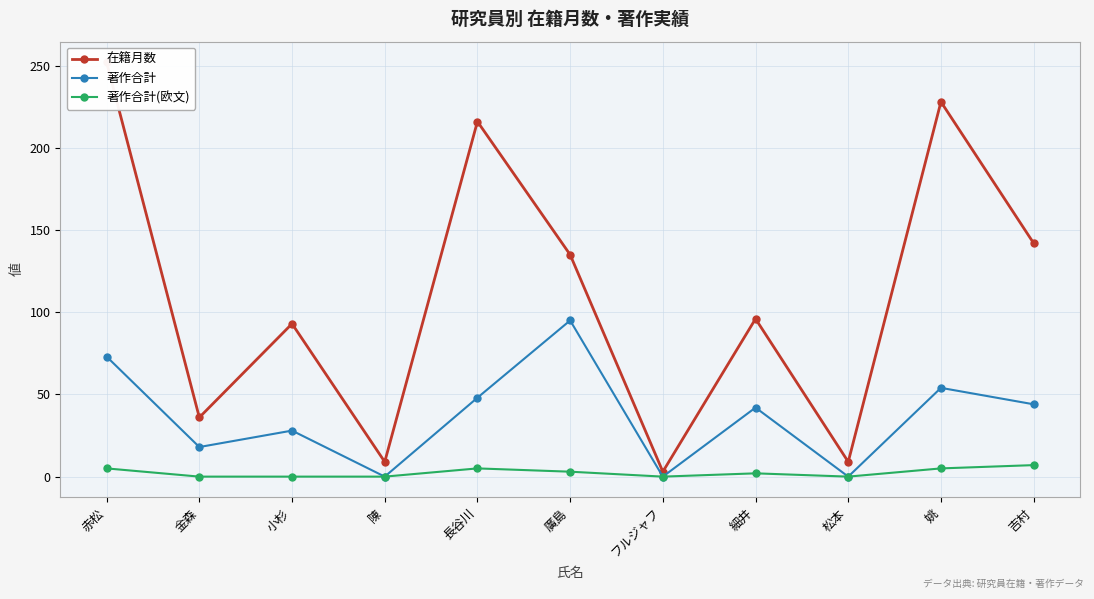

Rank the series at 赤松 from highest to lowest value.

在籍月数, 著作合計, 著作合計(欧文)